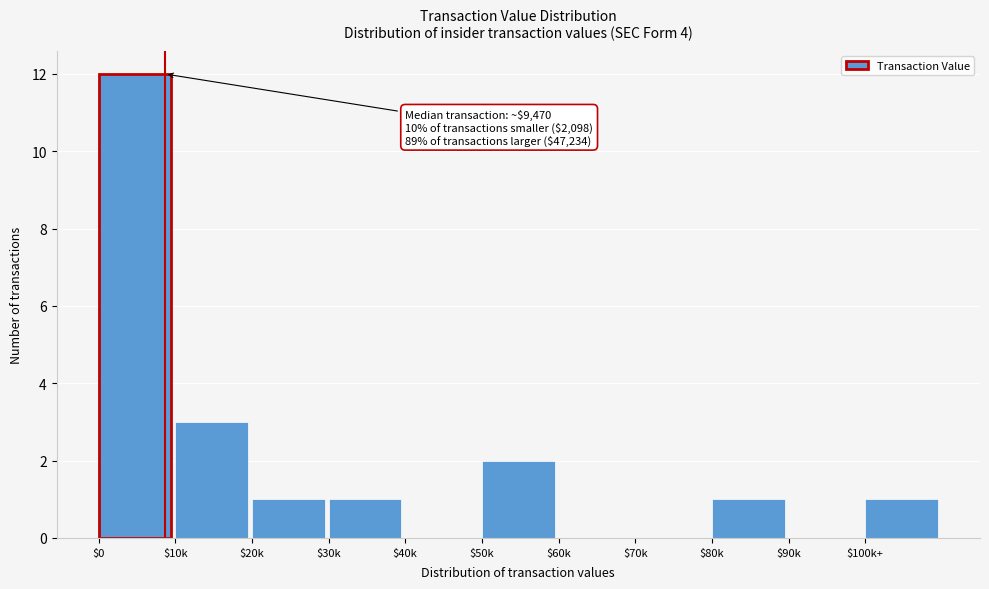

At which label is the value closest to 6?

$10k